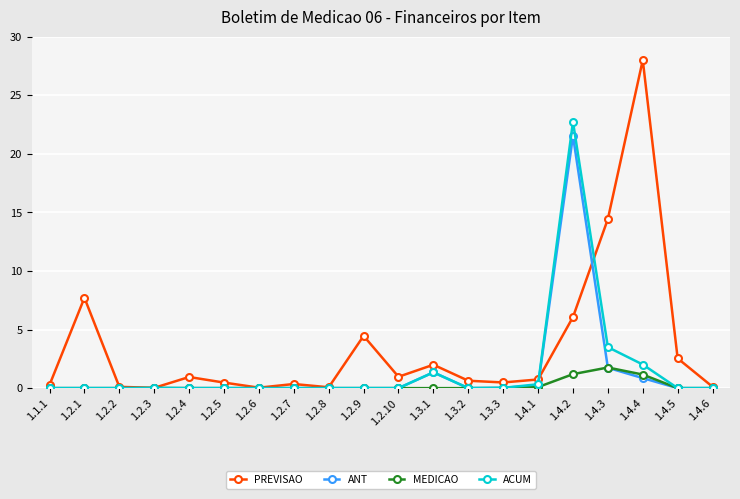

The value of PREVISAO at 1.4.3 is 19.7. True or false?

False